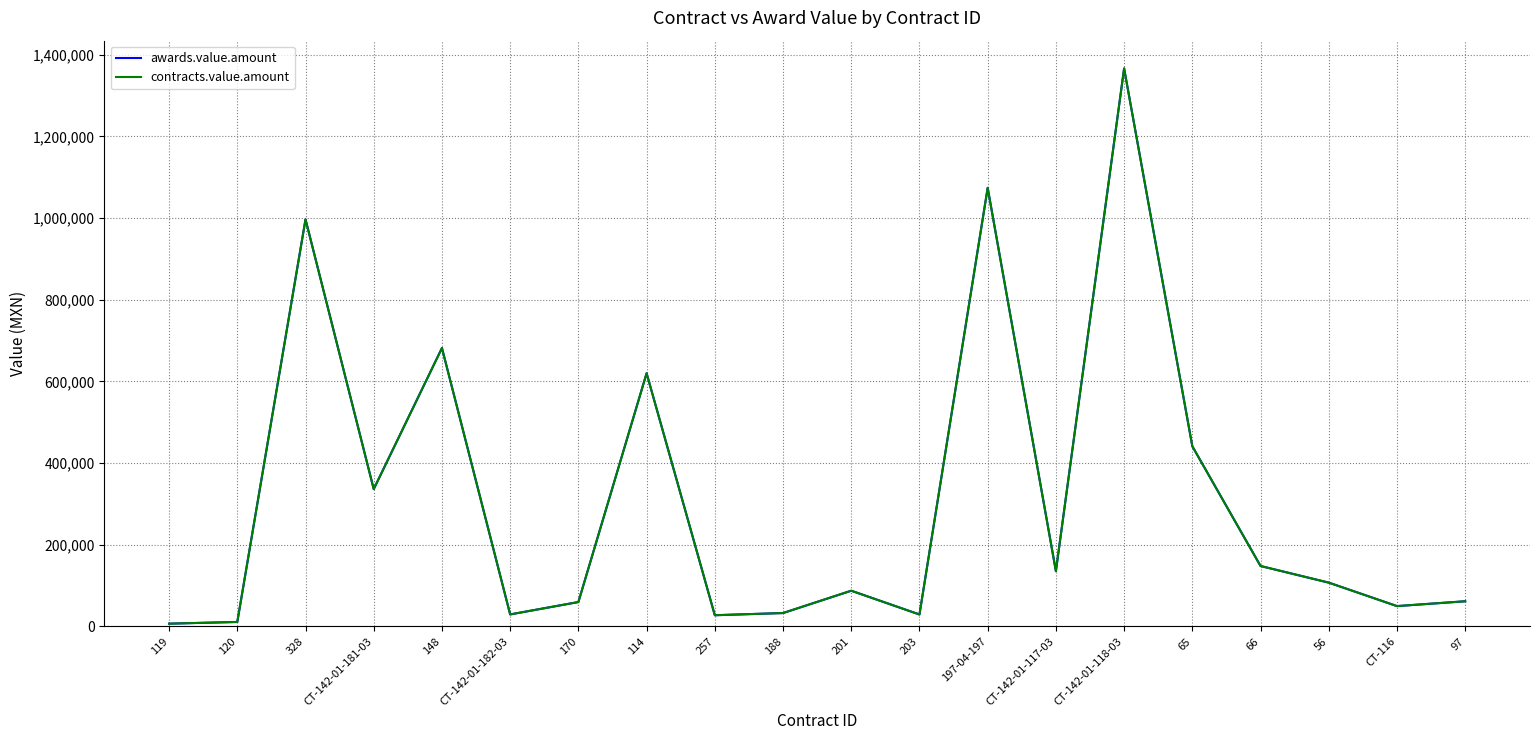

How many lines are shown in the chart?

2